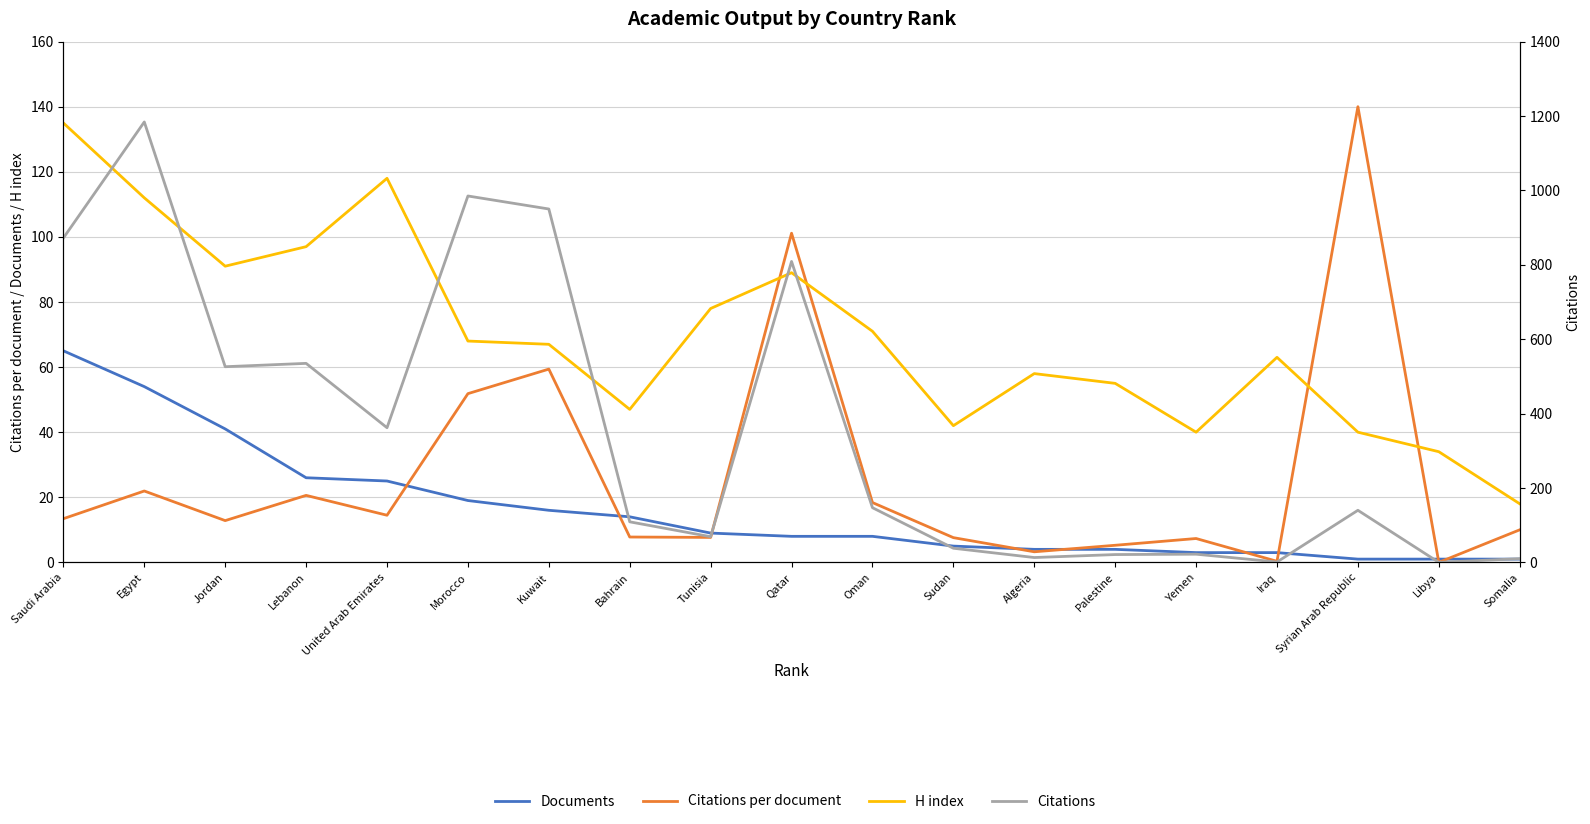

How many categories are shown in the chart?

19